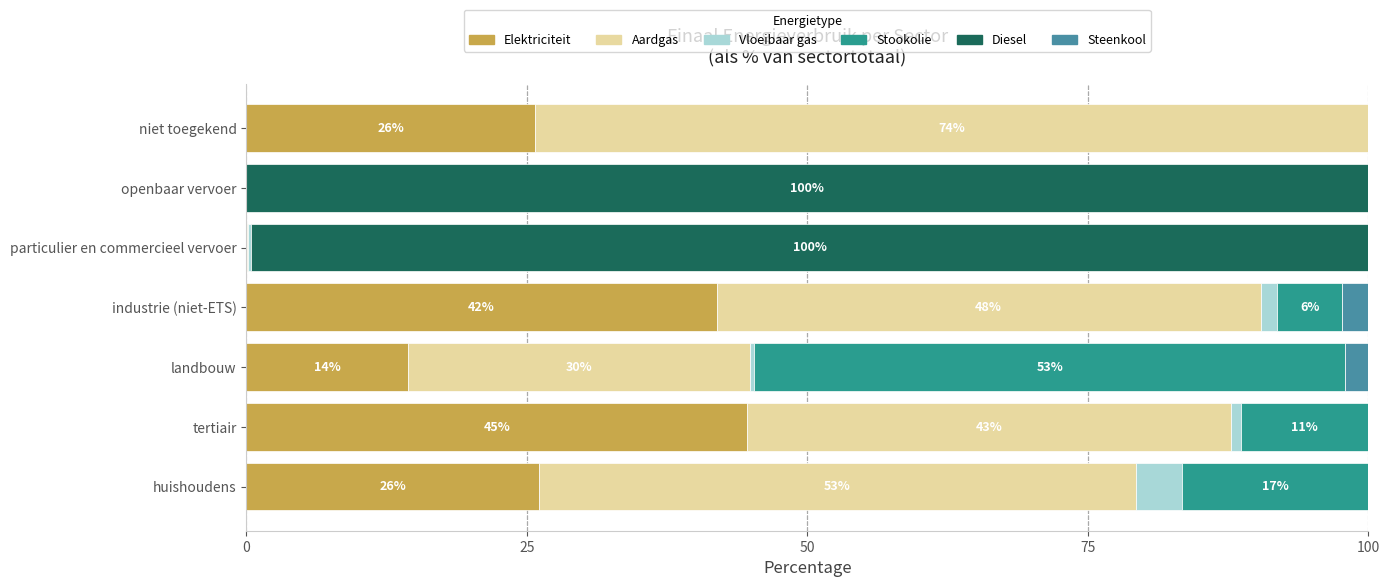

Which category has the highest value in the Elektriciteit series?

tertiair